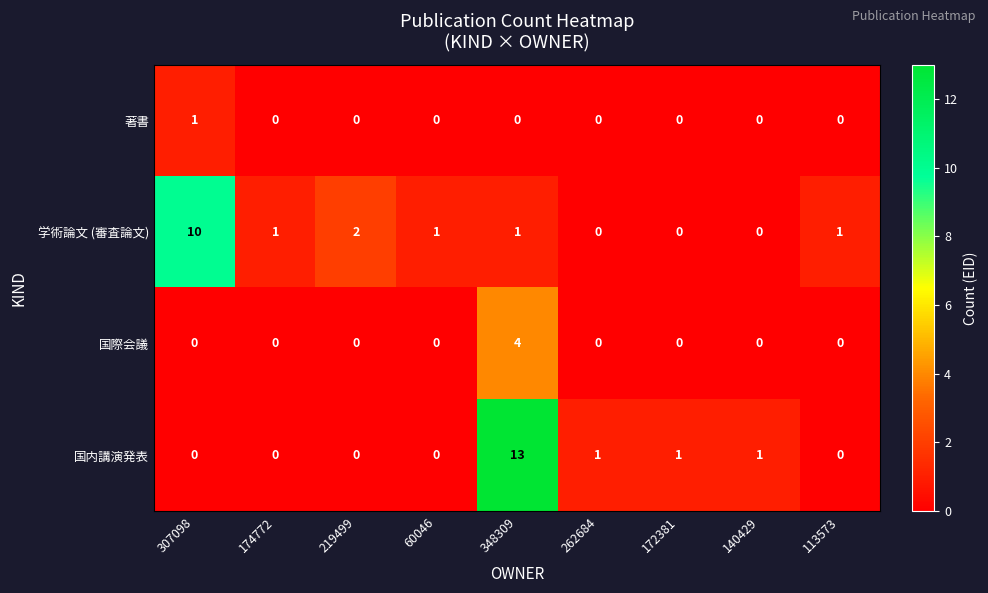

How many 学術論文 (審査論文) values are between 0 and 1?

7